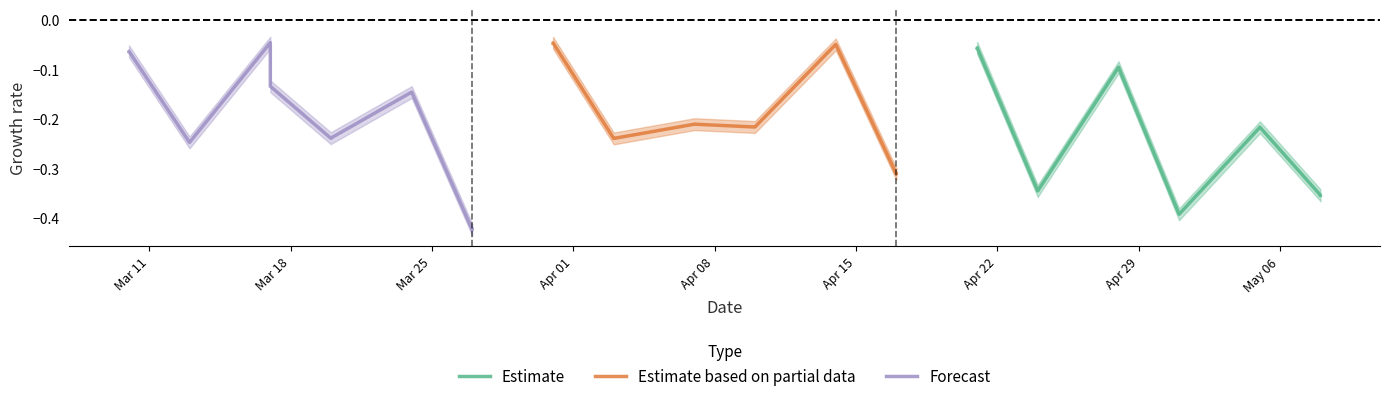

Rank the series by their maximum value, from lowest to highest.

Estimate, Estimate based on partial data, Forecast